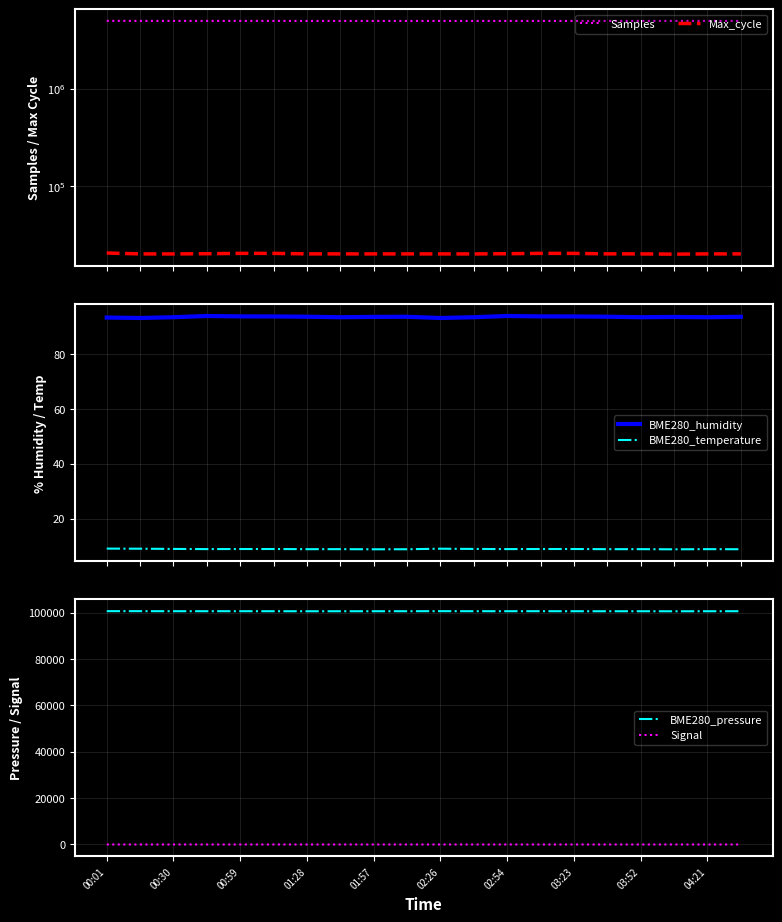

What is the difference between the BME280_temperature values at 19 and 11?

0.1